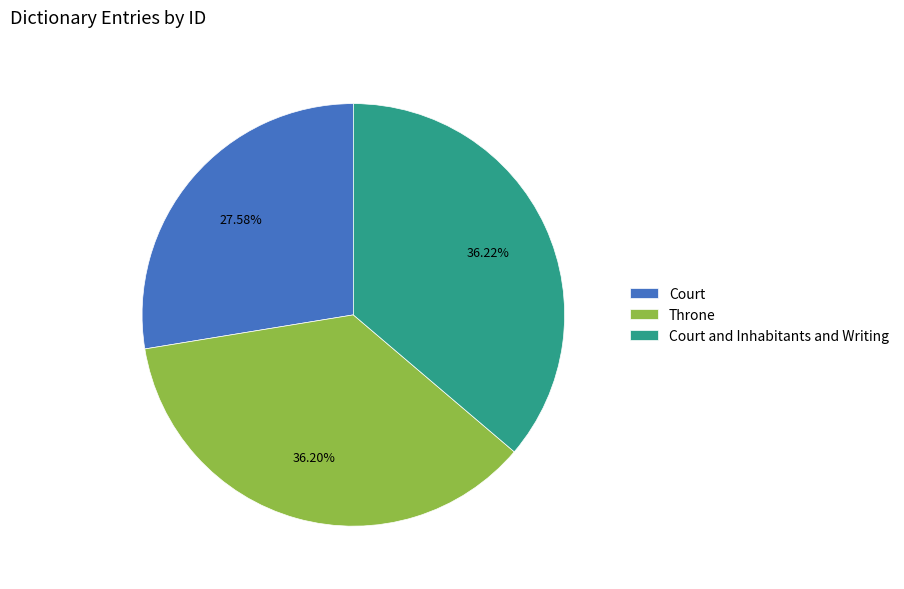

Does Court and Inhabitants and Writing represent more than half of the total?

No